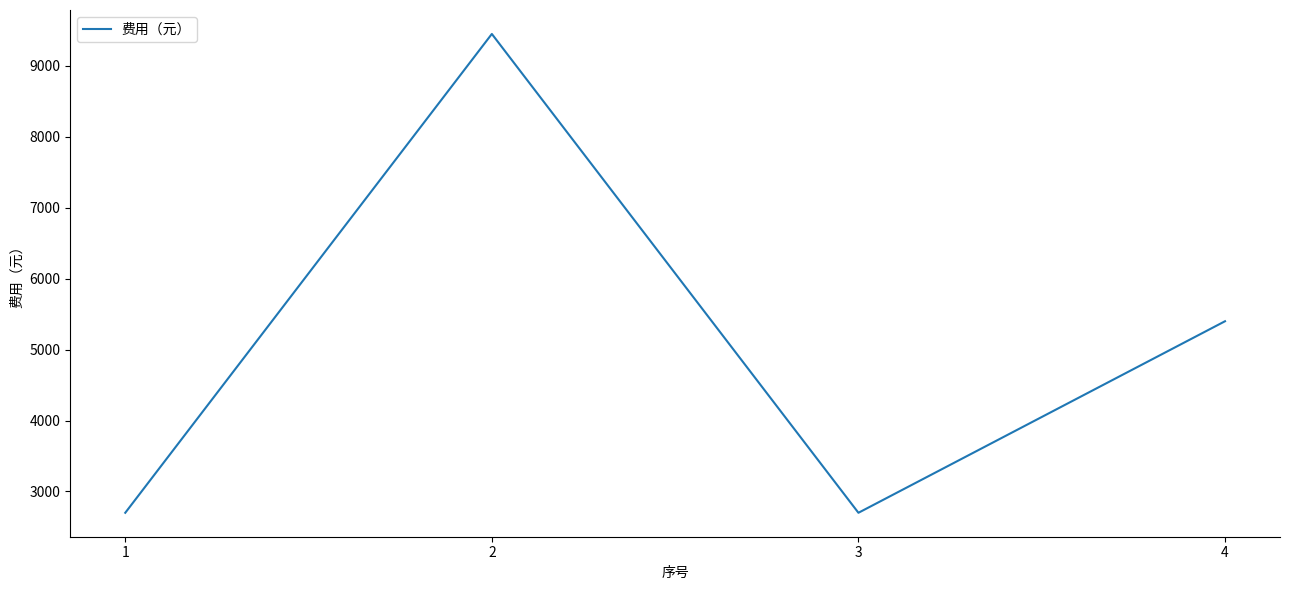

How many values are between 2700 and 9450?

4